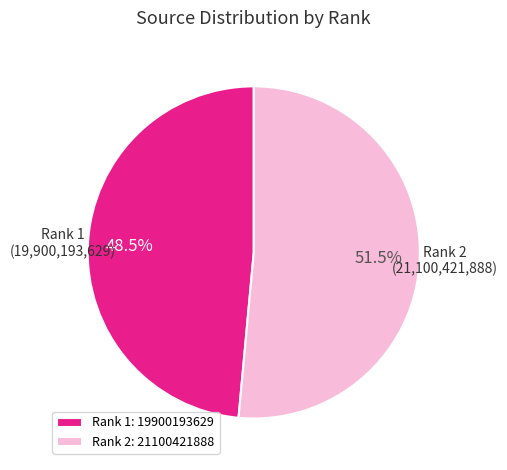

What is the ratio of the value at Rank 1 to the value at Rank 2?

0.9